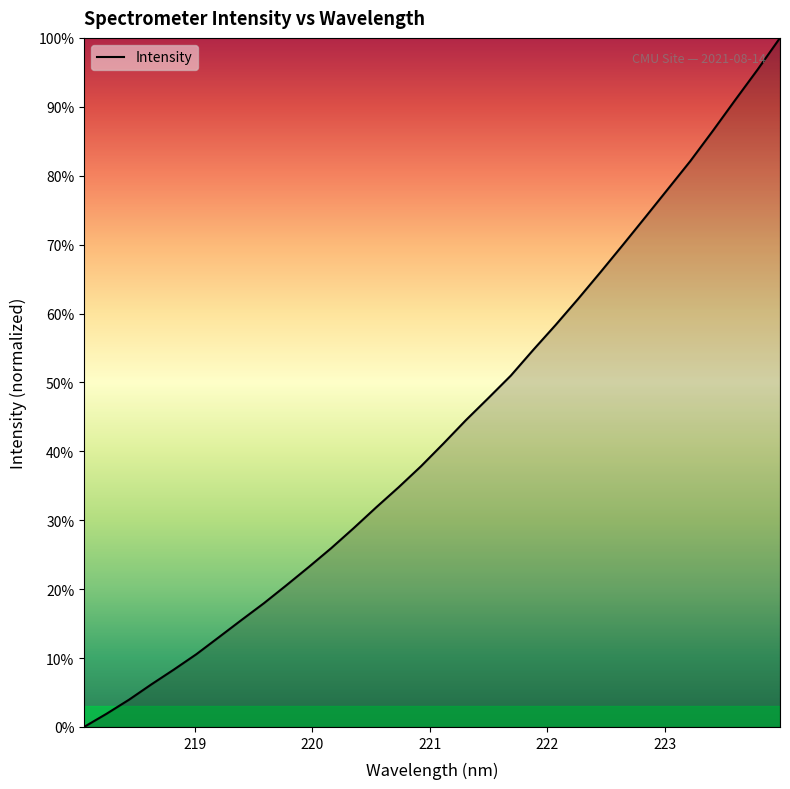

Does the chart have visible grid lines?

No